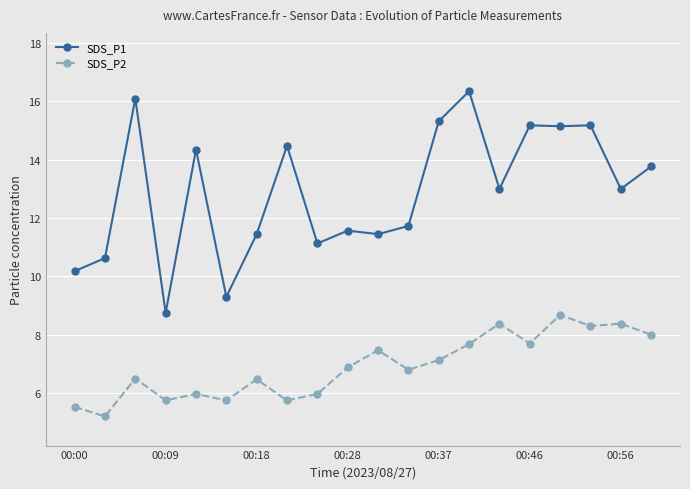

At how many categories does at least one series exceed 8?

20